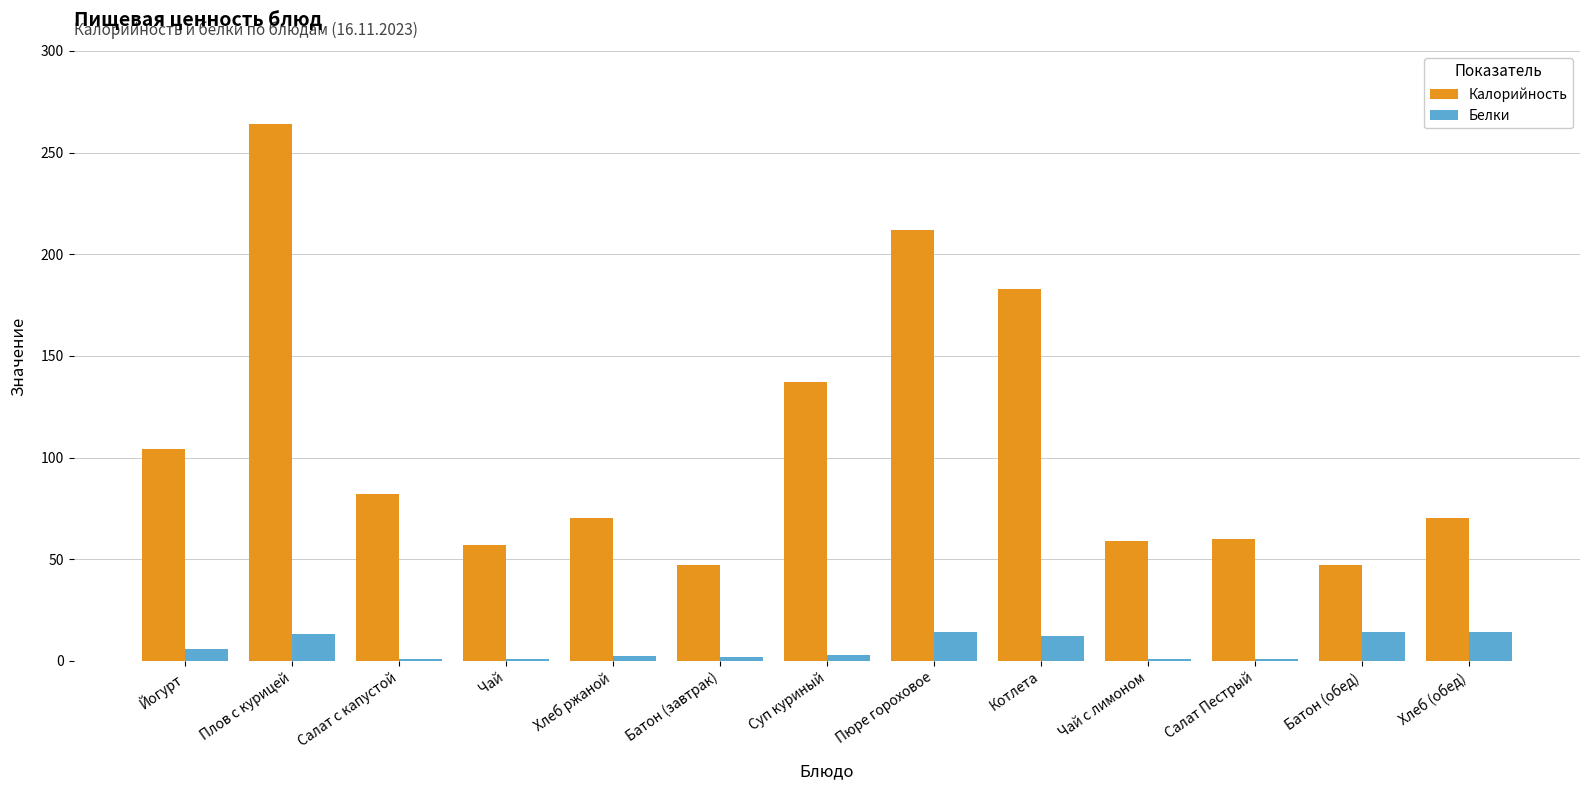

The value of Калорийность at Йогурт is 165.5. True or false?

False